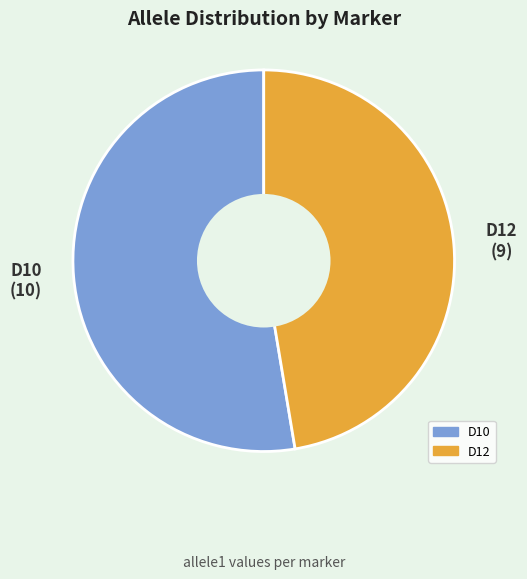

What is the ratio of the value at D10 to the value at D12?

1.1